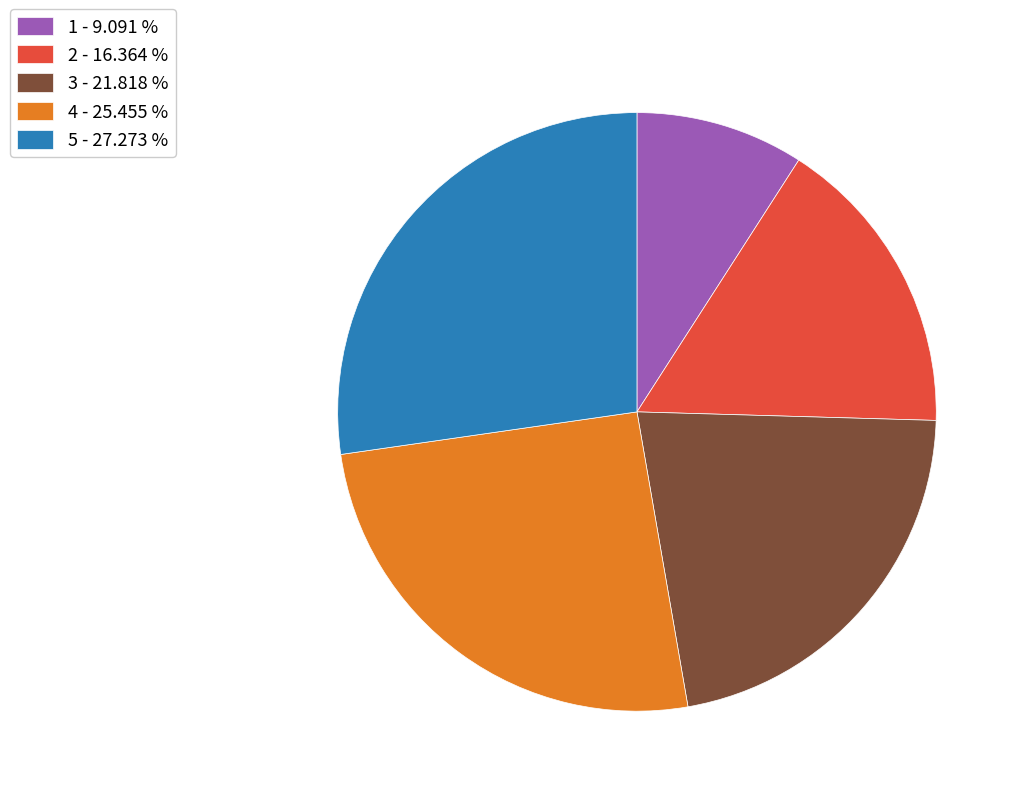

How many segments does this pie chart have?

5